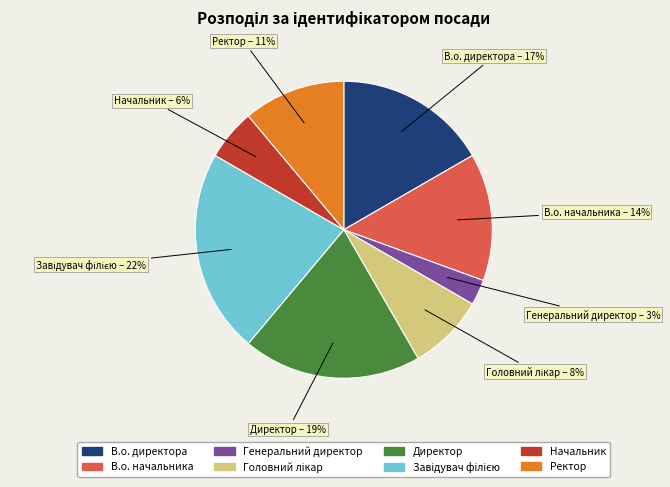

Which slice is the smallest?

Генеральний директор